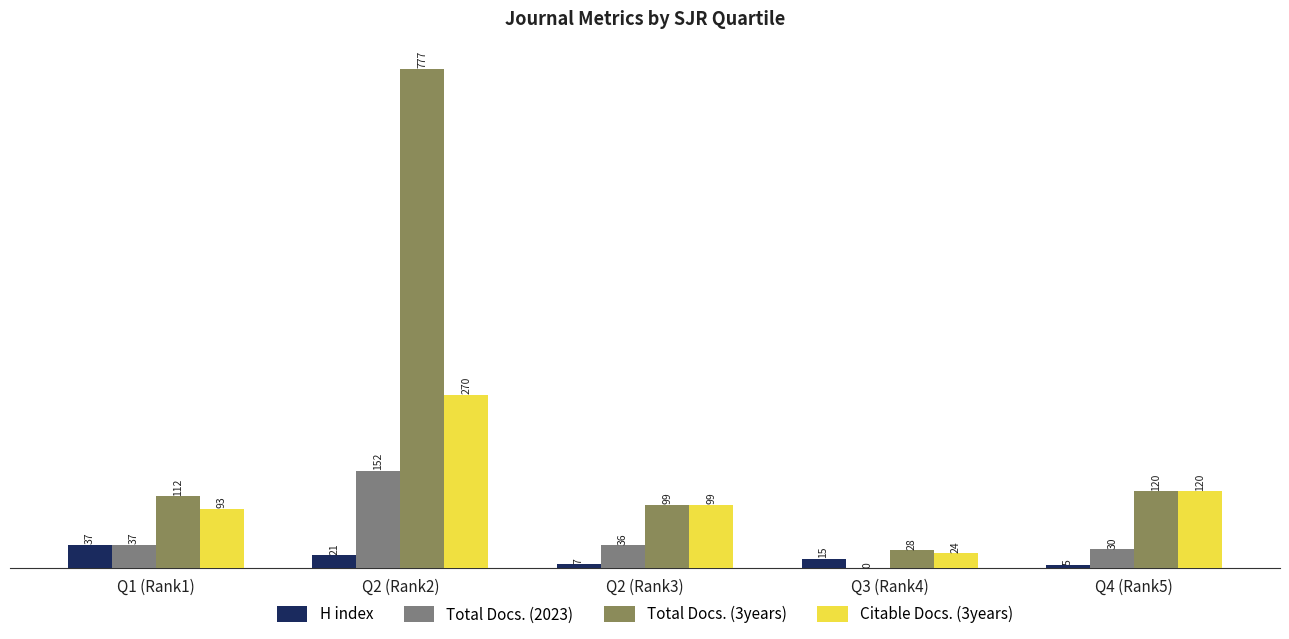

At which category is the sum across all series the highest?

Q2 (Rank2)